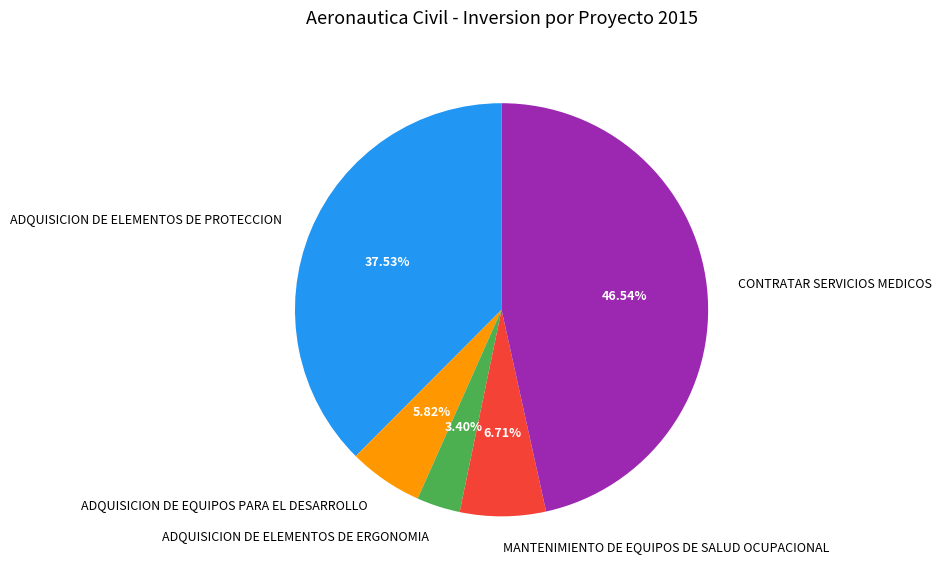

Rank the categories by value from lowest to highest.

ADQUISICION DE ELEMENTOS DE ERGONOMIA, ADQUISICION DE EQUIPOS PARA EL DESARROLLO, MANTENIMIENTO DE EQUIPOS DE SALUD OCUPACIONAL, ADQUISICION DE ELEMENTOS DE PROTECCION, CONTRATAR SERVICIOS MEDICOS